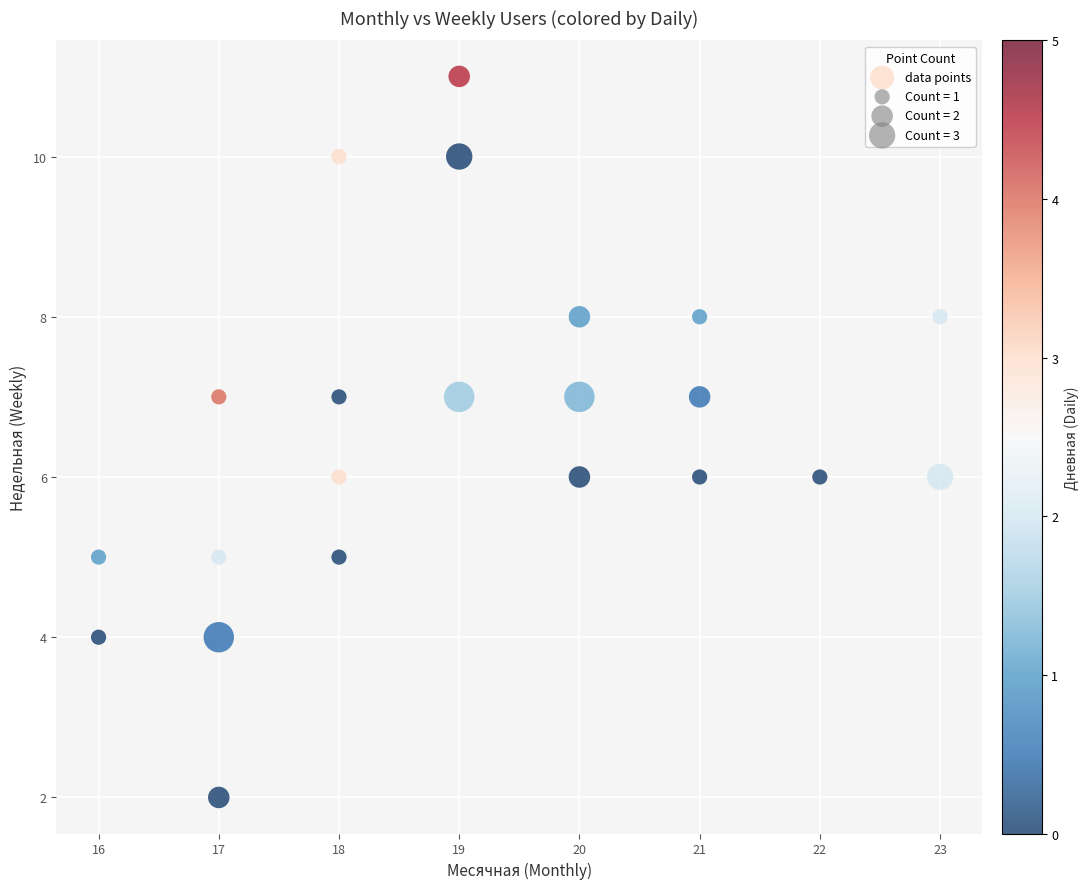

What is the range of Y values (max minus min)?

9